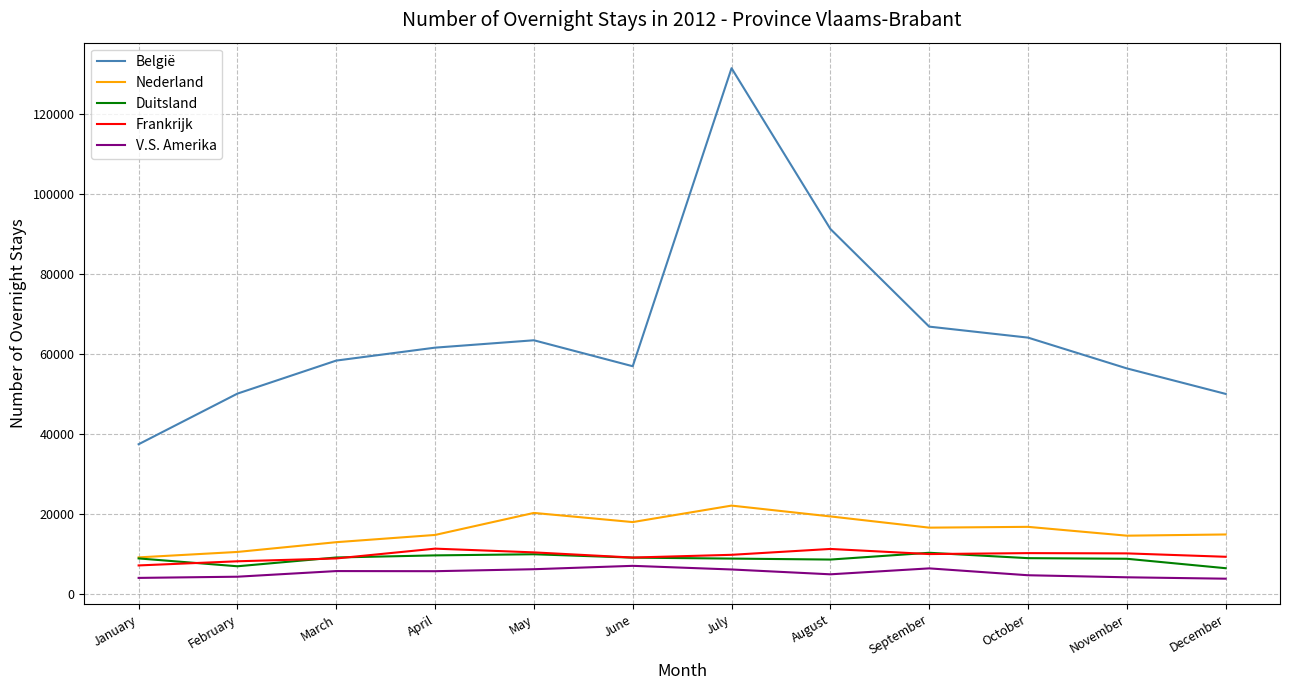

The Duitsland series shows 1710 at December. True or false?

False